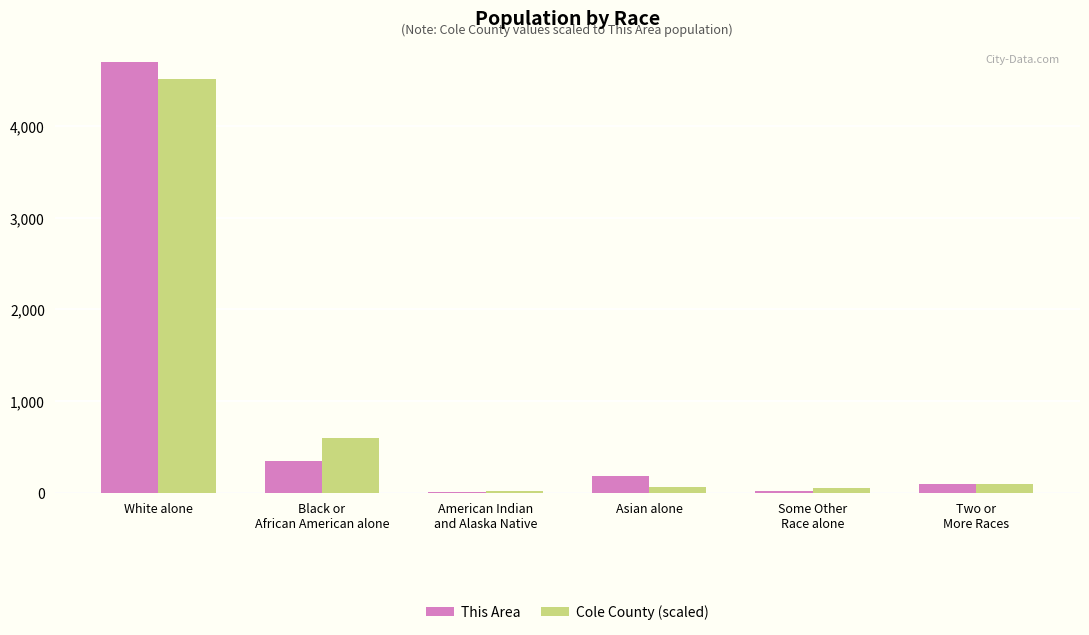

At which category is the sum across all series the highest?

White alone